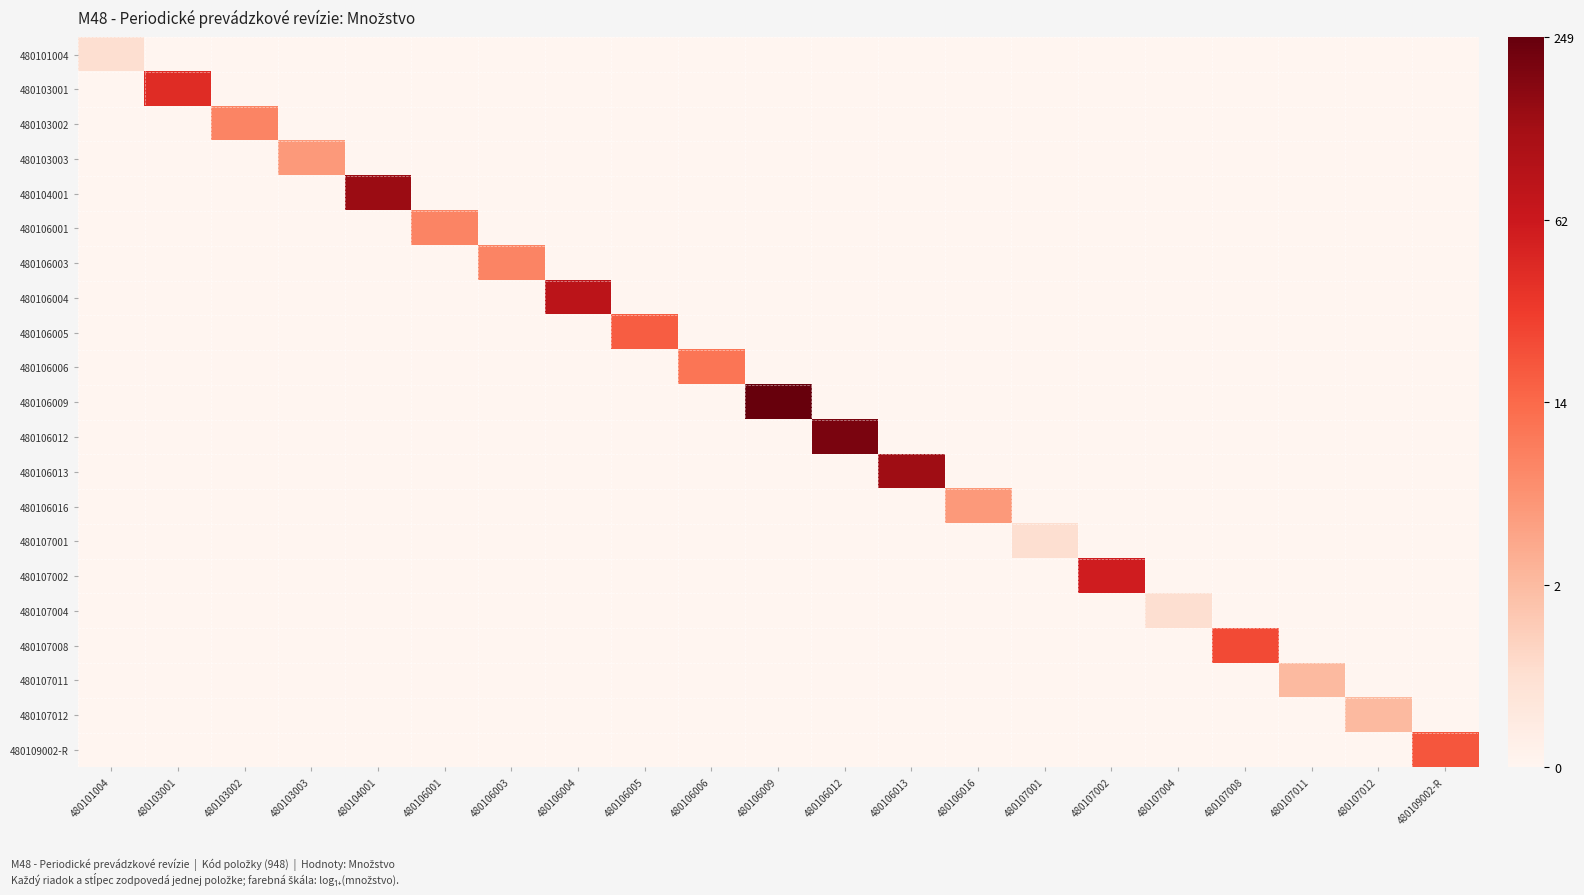

Reading right to left, transcribe all the data shown in this chart.

480101004: 480109002-R=0.0	480107012=0.0	480107011=0.0	480107008=0.0	480107004=0.0	480107002=0.0	480107001=0.0	480106016=0.0	480106013=0.0	480106012=0.0	480106009=0.0	480106006=0.0	480106005=0.0	480106004=0.0	480106003=0.0	480106001=0.0	480104001=0.0	480103003=0.0	480103002=0.0	480103001=0.0	480101004=0.1
480103001: 480109002-R=0.0	480107012=0.0	480107011=0.0	480107008=0.0	480107004=0.0	480107002=0.0	480107001=0.0	480106016=0.0	480106013=0.0	480106012=0.0	480106009=0.0	480106006=0.0	480106005=0.0	480106004=0.0	480106003=0.0	480106001=0.0	480104001=0.0	480103003=0.0	480103002=0.0	480103001=0.7	480101004=0.0
480103002: 480109002-R=0.0	480107012=0.0	480107011=0.0	480107008=0.0	480107004=0.0	480107002=0.0	480107001=0.0	480106016=0.0	480106013=0.0	480106012=0.0	480106009=0.0	480106006=0.0	480106005=0.0	480106004=0.0	480106003=0.0	480106001=0.0	480104001=0.0	480103003=0.0	480103002=0.4	480103001=0.0	480101004=0.0
480103003: 480109002-R=0.0	480107012=0.0	480107011=0.0	480107008=0.0	480107004=0.0	480107002=0.0	480107001=0.0	480106016=0.0	480106013=0.0	480106012=0.0	480106009=0.0	480106006=0.0	480106005=0.0	480106004=0.0	480106003=0.0	480106001=0.0	480104001=0.0	480103003=0.4	480103002=0.0	480103001=0.0	480101004=0.0
480104001: 480109002-R=0.0	480107012=0.0	480107011=0.0	480107008=0.0	480107004=0.0	480107002=0.0	480107001=0.0	480106016=0.0	480106013=0.0	480106012=0.0	480106009=0.0	480106006=0.0	480106005=0.0	480106004=0.0	480106003=0.0	480106001=0.0	480104001=0.9	480103003=0.0	480103002=0.0	480103001=0.0	480101004=0.0
480106001: 480109002-R=0.0	480107012=0.0	480107011=0.0	480107008=0.0	480107004=0.0	480107002=0.0	480107001=0.0	480106016=0.0	480106013=0.0	480106012=0.0	480106009=0.0	480106006=0.0	480106005=0.0	480106004=0.0	480106003=0.0	480106001=0.4	480104001=0.0	480103003=0.0	480103002=0.0	480103001=0.0	480101004=0.0
480106003: 480109002-R=0.0	480107012=0.0	480107011=0.0	480107008=0.0	480107004=0.0	480107002=0.0	480107001=0.0	480106016=0.0	480106013=0.0	480106012=0.0	480106009=0.0	480106006=0.0	480106005=0.0	480106004=0.0	480106003=0.4	480106001=0.0	480104001=0.0	480103003=0.0	480103002=0.0	480103001=0.0	480101004=0.0
480106004: 480109002-R=0.0	480107012=0.0	480107011=0.0	480107008=0.0	480107004=0.0	480107002=0.0	480107001=0.0	480106016=0.0	480106013=0.0	480106012=0.0	480106009=0.0	480106006=0.0	480106005=0.0	480106004=0.8	480106003=0.0	480106001=0.0	480104001=0.0	480103003=0.0	480103002=0.0	480103001=0.0	480101004=0.0
480106005: 480109002-R=0.0	480107012=0.0	480107011=0.0	480107008=0.0	480107004=0.0	480107002=0.0	480107001=0.0	480106016=0.0	480106013=0.0	480106012=0.0	480106009=0.0	480106006=0.0	480106005=0.5	480106004=0.0	480106003=0.0	480106001=0.0	480104001=0.0	480103003=0.0	480103002=0.0	480103001=0.0	480101004=0.0
480106006: 480109002-R=0.0	480107012=0.0	480107011=0.0	480107008=0.0	480107004=0.0	480107002=0.0	480107001=0.0	480106016=0.0	480106013=0.0	480106012=0.0	480106009=0.0	480106006=0.5	480106005=0.0	480106004=0.0	480106003=0.0	480106001=0.0	480104001=0.0	480103003=0.0	480103002=0.0	480103001=0.0	480101004=0.0
480106009: 480109002-R=0.0	480107012=0.0	480107011=0.0	480107008=0.0	480107004=0.0	480107002=0.0	480107001=0.0	480106016=0.0	480106013=0.0	480106012=0.0	480106009=1.0	480106006=0.0	480106005=0.0	480106004=0.0	480106003=0.0	480106001=0.0	480104001=0.0	480103003=0.0	480103002=0.0	480103001=0.0	480101004=0.0
480106012: 480109002-R=0.0	480107012=0.0	480107011=0.0	480107008=0.0	480107004=0.0	480107002=0.0	480107001=0.0	480106016=0.0	480106013=0.0	480106012=1.0	480106009=0.0	480106006=0.0	480106005=0.0	480106004=0.0	480106003=0.0	480106001=0.0	480104001=0.0	480103003=0.0	480103002=0.0	480103001=0.0	480101004=0.0
480106013: 480109002-R=0.0	480107012=0.0	480107011=0.0	480107008=0.0	480107004=0.0	480107002=0.0	480107001=0.0	480106016=0.0	480106013=0.9	480106012=0.0	480106009=0.0	480106006=0.0	480106005=0.0	480106004=0.0	480106003=0.0	480106001=0.0	480104001=0.0	480103003=0.0	480103002=0.0	480103001=0.0	480101004=0.0
480106016: 480109002-R=0.0	480107012=0.0	480107011=0.0	480107008=0.0	480107004=0.0	480107002=0.0	480107001=0.0	480106016=0.4	480106013=0.0	480106012=0.0	480106009=0.0	480106006=0.0	480106005=0.0	480106004=0.0	480106003=0.0	480106001=0.0	480104001=0.0	480103003=0.0	480103002=0.0	480103001=0.0	480101004=0.0
480107001: 480109002-R=0.0	480107012=0.0	480107011=0.0	480107008=0.0	480107004=0.0	480107002=0.0	480107001=0.1	480106016=0.0	480106013=0.0	480106012=0.0	480106009=0.0	480106006=0.0	480106005=0.0	480106004=0.0	480106003=0.0	480106001=0.0	480104001=0.0	480103003=0.0	480103002=0.0	480103001=0.0	480101004=0.0
480107002: 480109002-R=0.0	480107012=0.0	480107011=0.0	480107008=0.0	480107004=0.0	480107002=0.7	480107001=0.0	480106016=0.0	480106013=0.0	480106012=0.0	480106009=0.0	480106006=0.0	480106005=0.0	480106004=0.0	480106003=0.0	480106001=0.0	480104001=0.0	480103003=0.0	480103002=0.0	480103001=0.0	480101004=0.0
480107004: 480109002-R=0.0	480107012=0.0	480107011=0.0	480107008=0.0	480107004=0.1	480107002=0.0	480107001=0.0	480106016=0.0	480106013=0.0	480106012=0.0	480106009=0.0	480106006=0.0	480106005=0.0	480106004=0.0	480106003=0.0	480106001=0.0	480104001=0.0	480103003=0.0	480103002=0.0	480103001=0.0	480101004=0.0
480107008: 480109002-R=0.0	480107012=0.0	480107011=0.0	480107008=0.6	480107004=0.0	480107002=0.0	480107001=0.0	480106016=0.0	480106013=0.0	480106012=0.0	480106009=0.0	480106006=0.0	480106005=0.0	480106004=0.0	480106003=0.0	480106001=0.0	480104001=0.0	480103003=0.0	480103002=0.0	480103001=0.0	480101004=0.0
480107011: 480109002-R=0.0	480107012=0.0	480107011=0.3	480107008=0.0	480107004=0.0	480107002=0.0	480107001=0.0	480106016=0.0	480106013=0.0	480106012=0.0	480106009=0.0	480106006=0.0	480106005=0.0	480106004=0.0	480106003=0.0	480106001=0.0	480104001=0.0	480103003=0.0	480103002=0.0	480103001=0.0	480101004=0.0
480107012: 480109002-R=0.0	480107012=0.3	480107011=0.0	480107008=0.0	480107004=0.0	480107002=0.0	480107001=0.0	480106016=0.0	480106013=0.0	480106012=0.0	480106009=0.0	480106006=0.0	480106005=0.0	480106004=0.0	480106003=0.0	480106001=0.0	480104001=0.0	480103003=0.0	480103002=0.0	480103001=0.0	480101004=0.0
480109002-R: 480109002-R=0.6	480107012=0.0	480107011=0.0	480107008=0.0	480107004=0.0	480107002=0.0	480107001=0.0	480106016=0.0	480106013=0.0	480106012=0.0	480106009=0.0	480106006=0.0	480106005=0.0	480106004=0.0	480106003=0.0	480106001=0.0	480104001=0.0	480103003=0.0	480103002=0.0	480103001=0.0	480101004=0.0